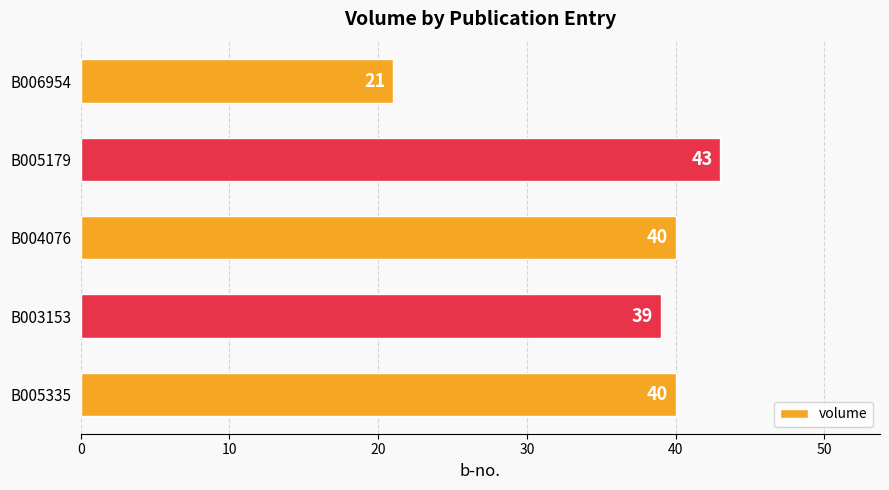

How many data points are less than 40?

2